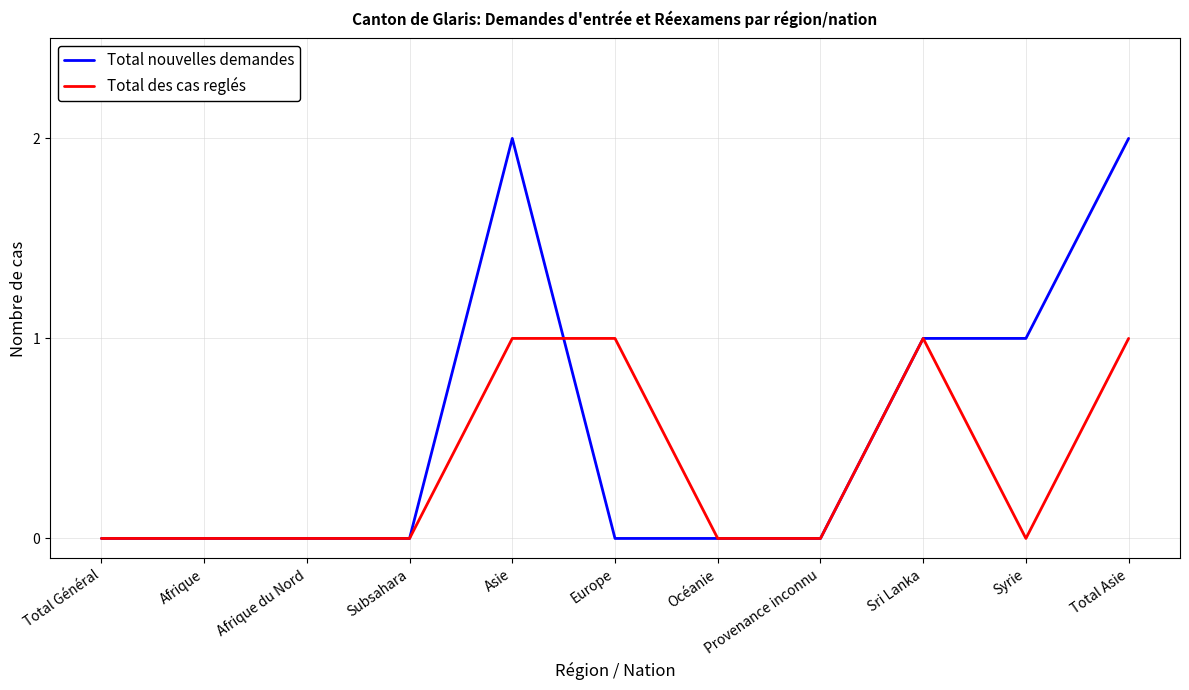

Which series has the largest total across all categories?

Total nouvelles demandes